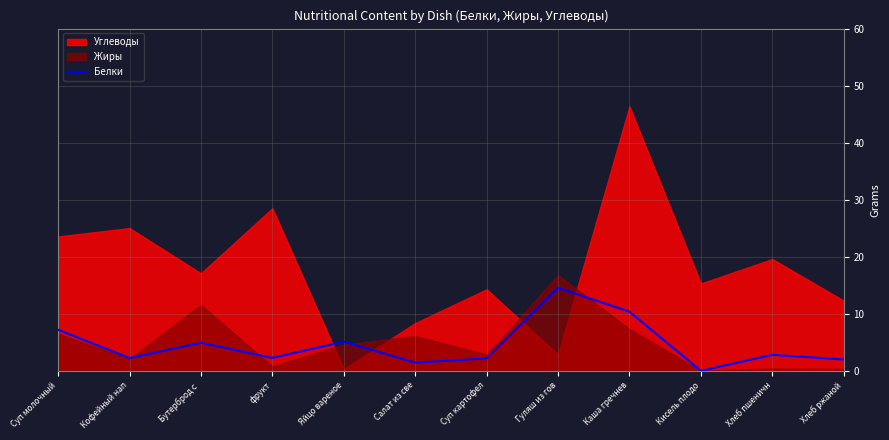

What is the highest value of the Белки series?

14.6